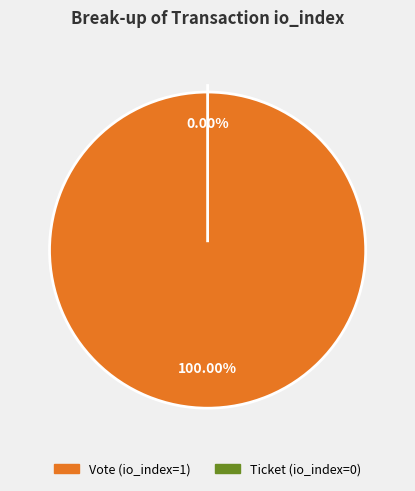

Which slice represents more than half of the pie?

Vote (io_index=1)